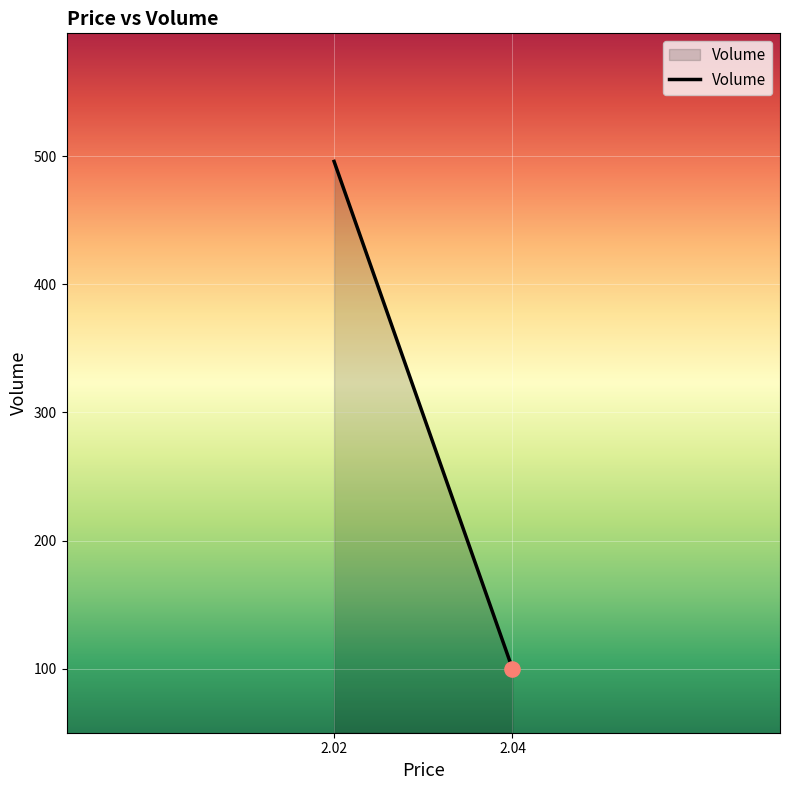

Which has a higher value, 2.04 or 2.02?

2.02